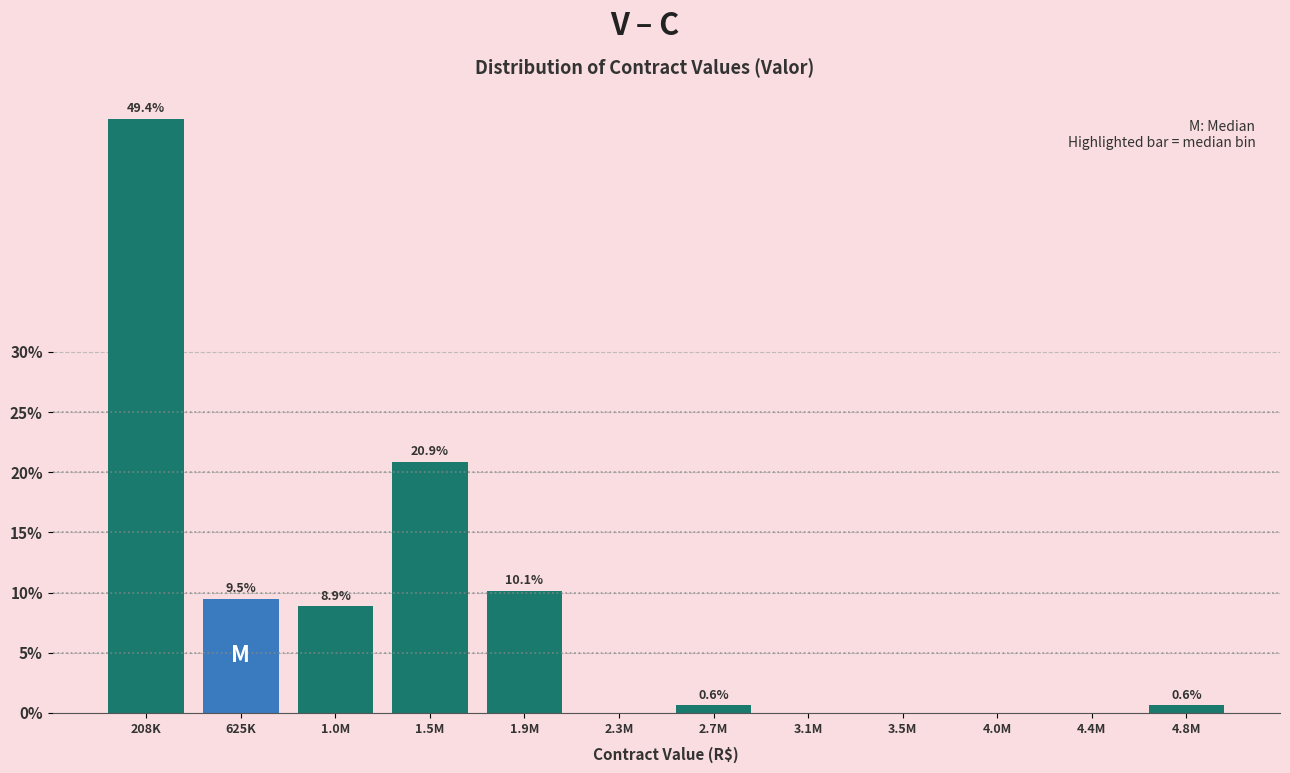

Reading right to left, what are all the values shown in this chart?

4.8M=0.6	4.4M=0.0	4.0M=0.0	3.5M=0.0	3.1M=0.0	2.7M=0.6	2.3M=0.0	1.9M=10.1	1.5M=20.9	1.0M=8.9	625K=9.5	208K=49.4